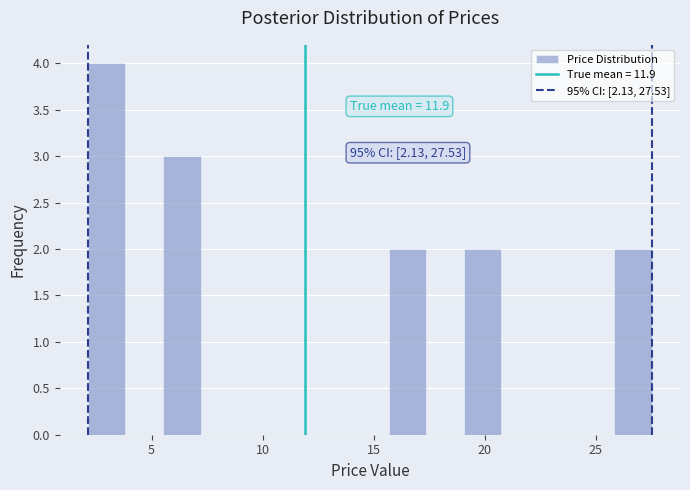

Around what value on the x-axis is the tallest bar? Give the approximate position of its centre, as read against the axis.

3.0